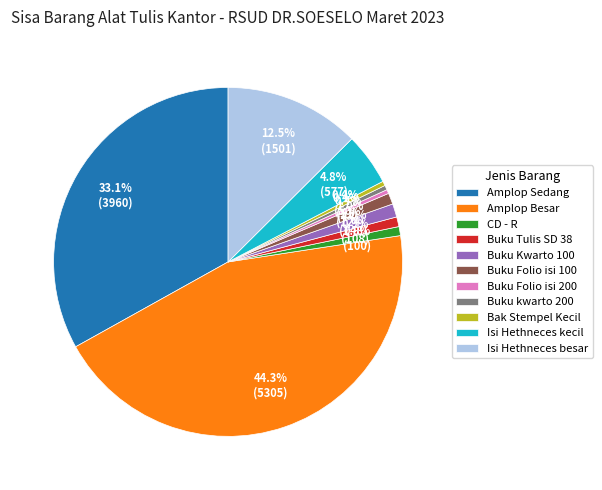

What percentage is NOT represented by Bak Stempel Kecil?

99.6%